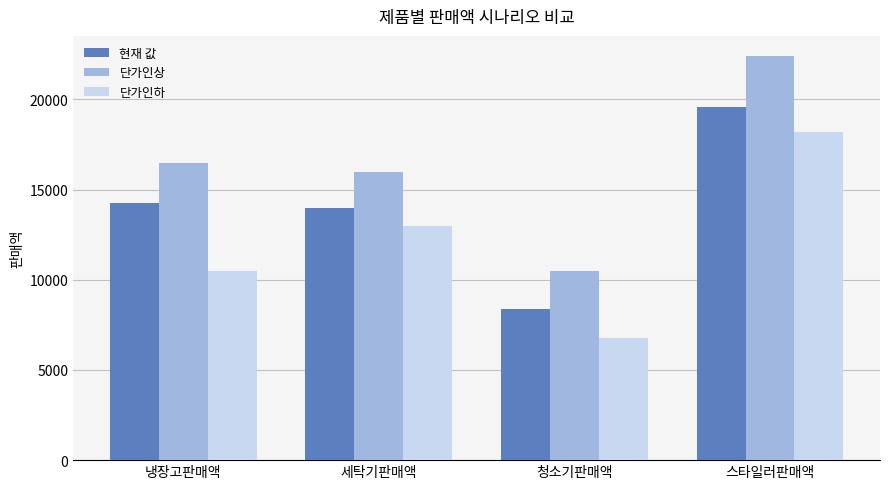

List the labels in order of 현재 값 value, largest first.

스타일러판매액, 냉장고판매액, 세탁기판매액, 청소기판매액